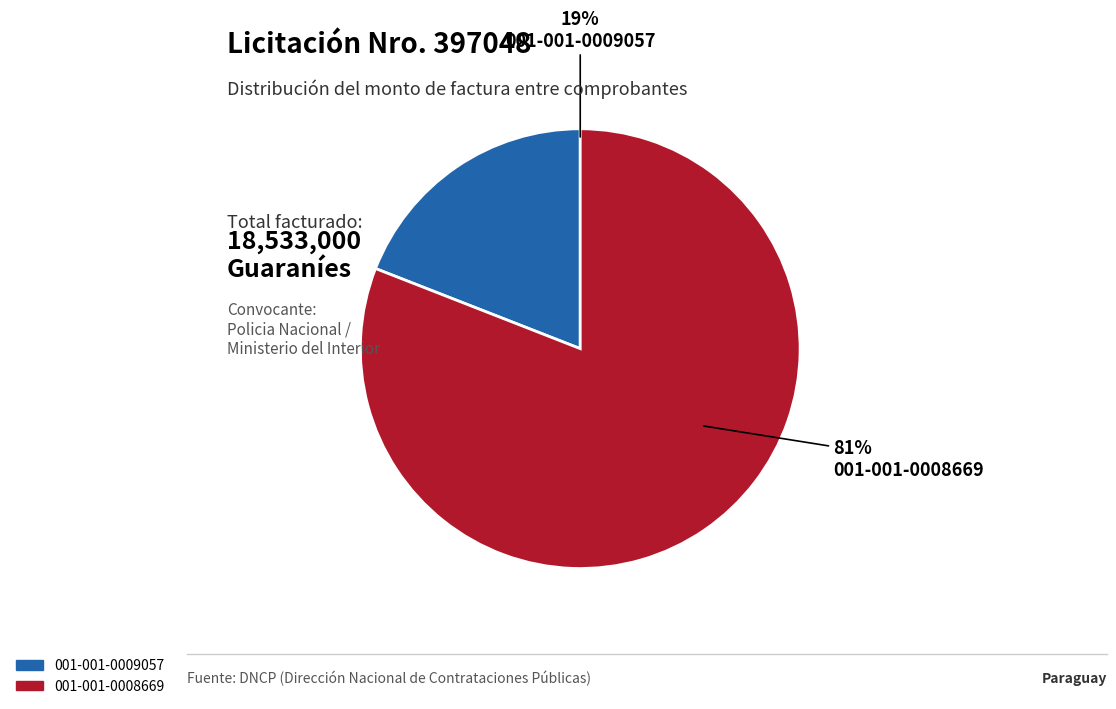

What percentage is the 001-001-0008669 slice, to the nearest percent?

81%